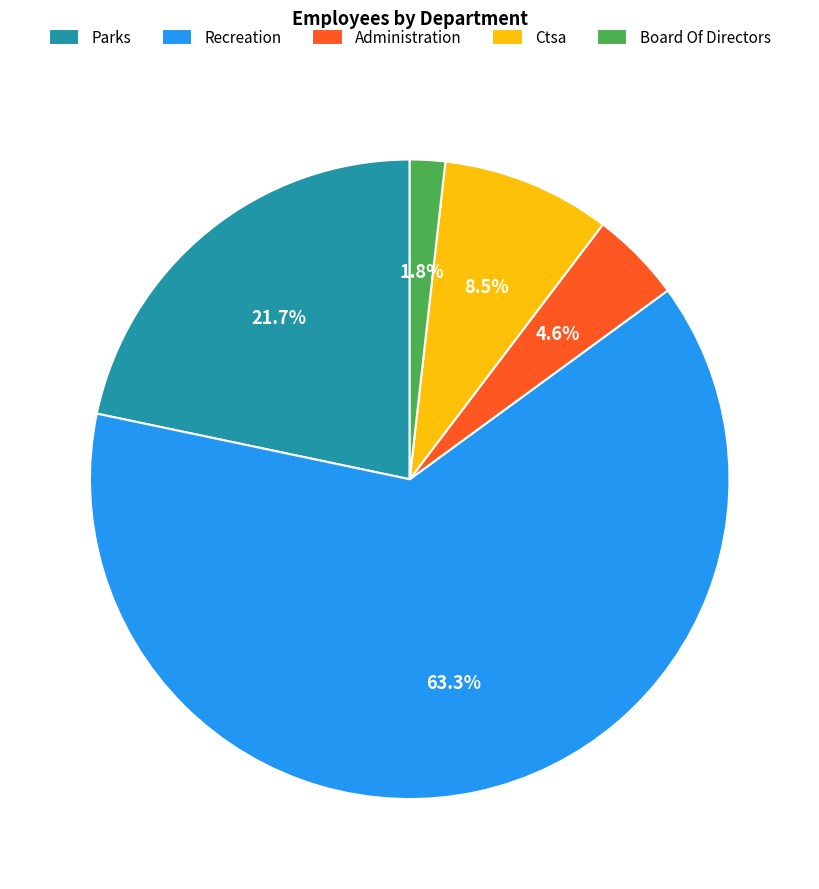

Count the number of slices in the pie.

5